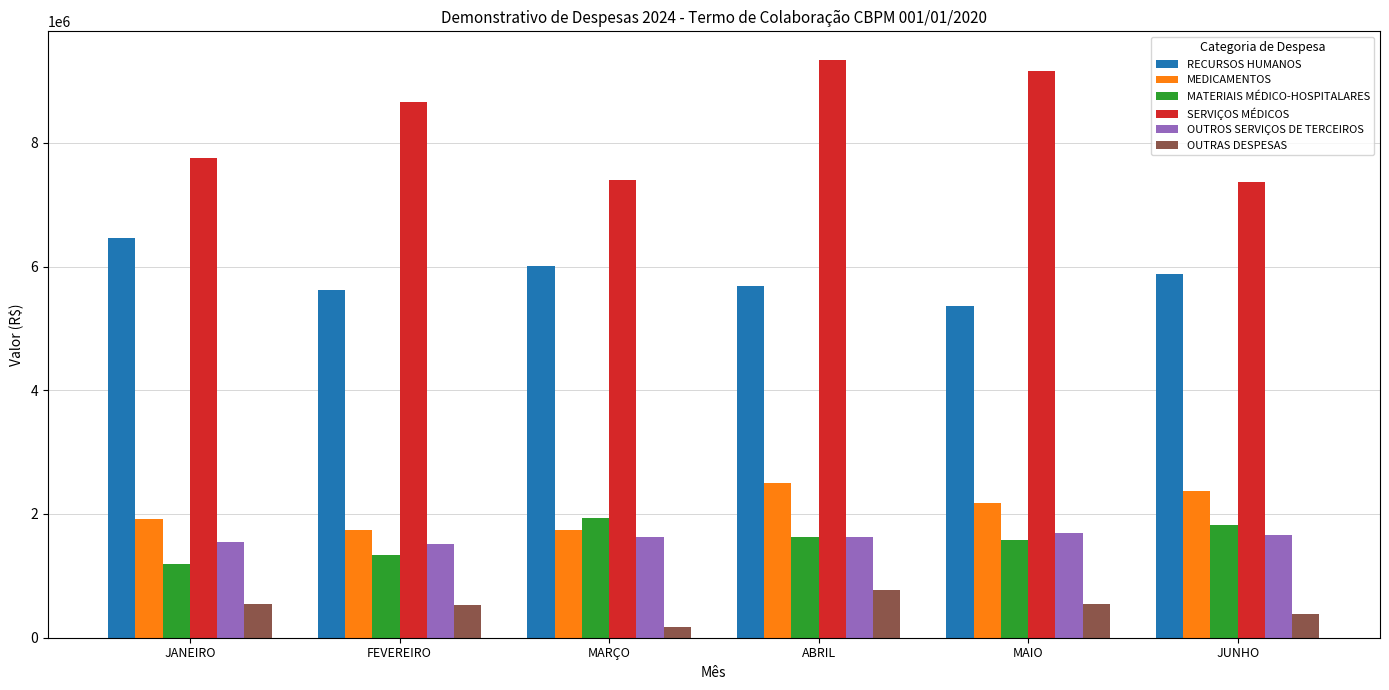

What is the value of the SERVIÇOS MÉDICOS bar at the 3rd from the left?

7404882.8